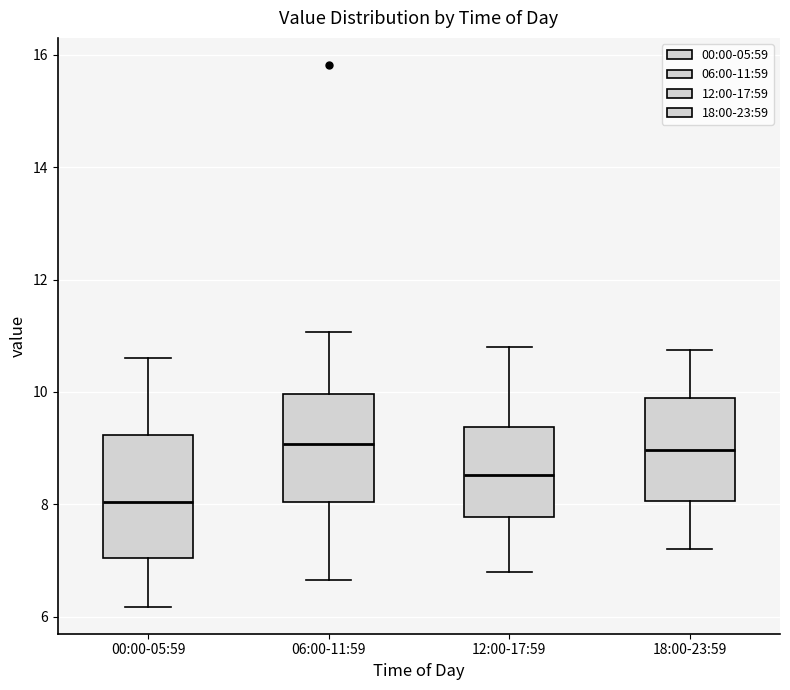

Reading left to right, read every box against the y-axis: the position of its median line, the range the box covers, and the ends of its whiskers. The values are not printed on the chart, so give them approximately, as read against the axis.

00:00-05:59: median 8.0, box 7.0 to 9.2, whiskers 6.2 to 10.6
06:00-11:59: median 9.0, box 8.0 to 10.0, whiskers 6.6 to 11.0
12:00-17:59: median 8.6, box 7.8 to 9.4, whiskers 6.8 to 10.8
18:00-23:59: median 9.0, box 8.0 to 9.8, whiskers 7.2 to 10.8